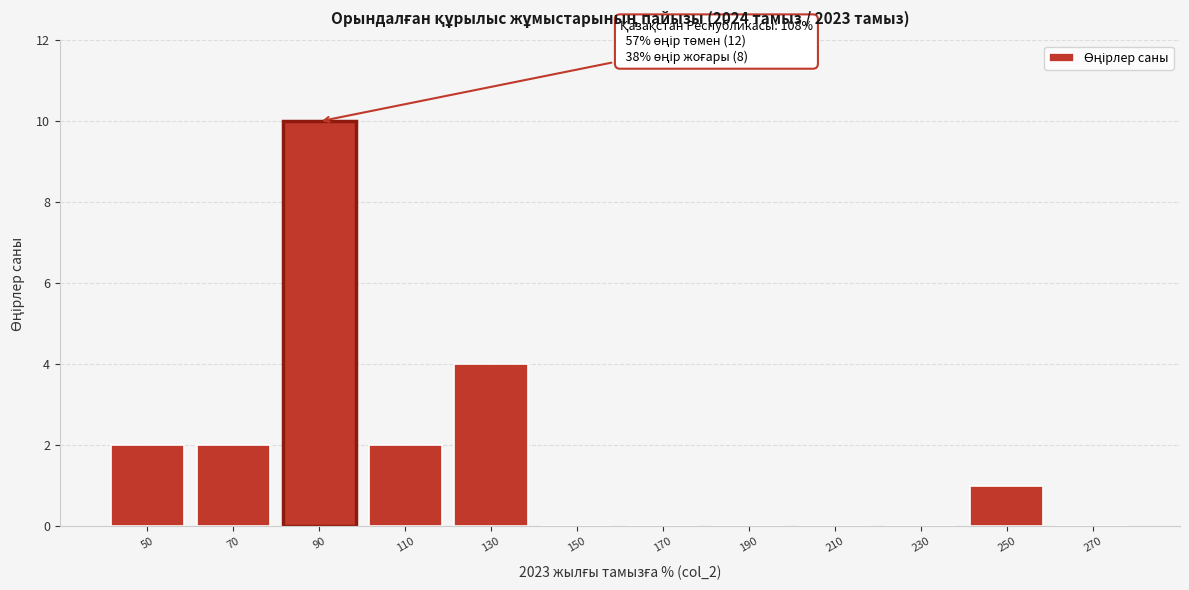

Reading left to right, extract all data points from this chart.

50=2	70=2	90=10	110=2	130=4	150=0	170=0	190=0	210=0	230=0	250=1	270=0